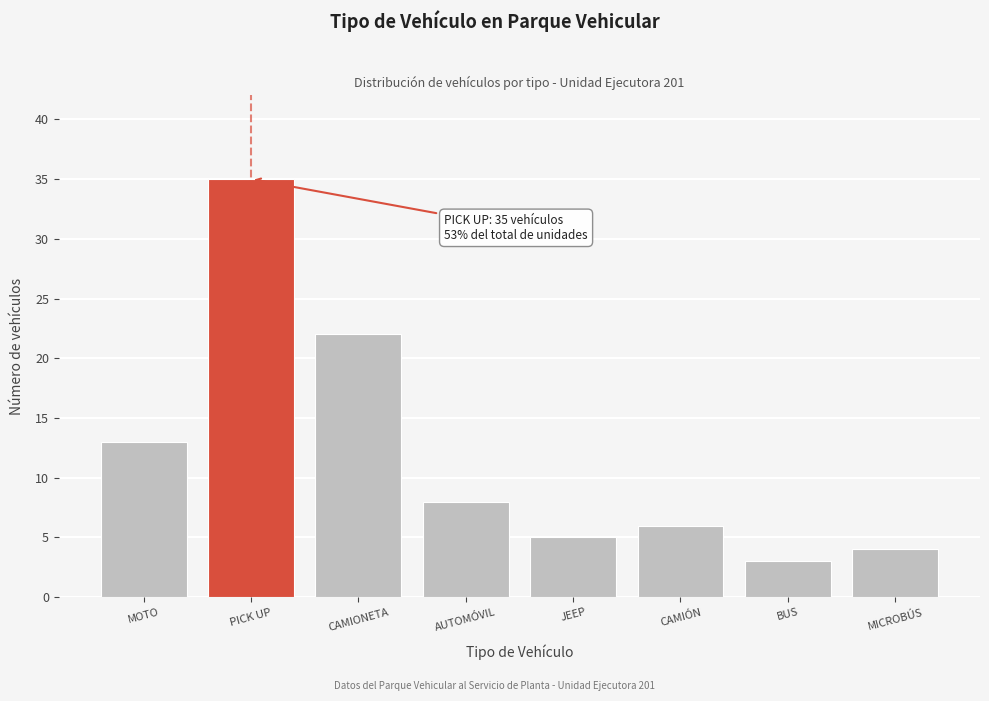

Reading right to left, transcribe all the data shown in this chart.

MICROBÚS=4	BUS=3	CAMIÓN=6	JEEP=5	AUTOMÓVIL=8	CAMIONETA=22	PICK UP=35	MOTO=13